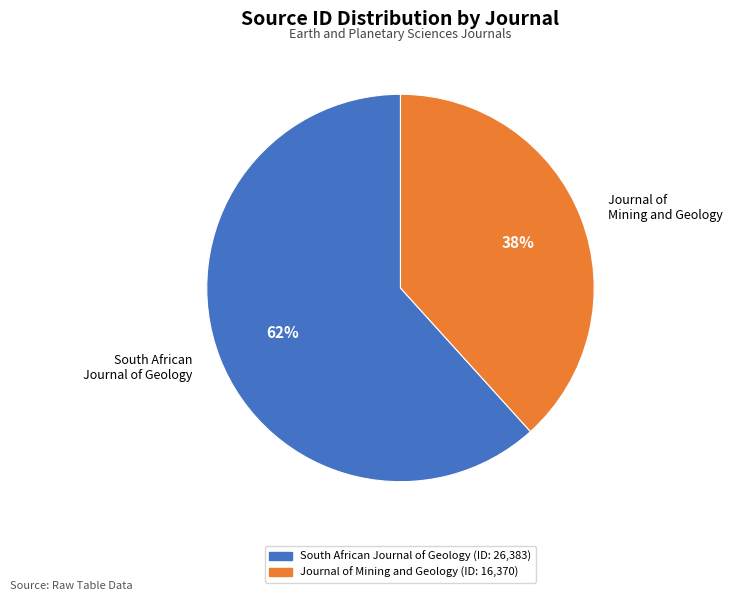

What percentage is the South African Journal of Geology slice, to the nearest percent?

62%